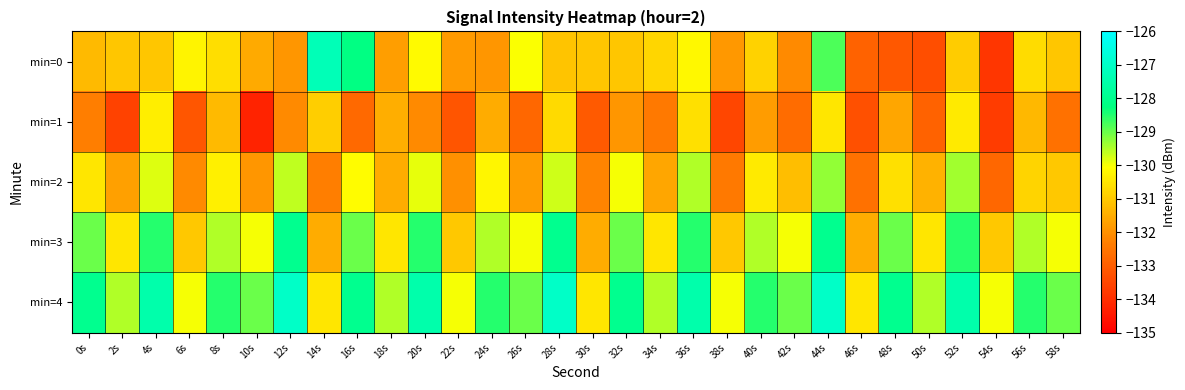

Which series has the widest spread of values?

min=0